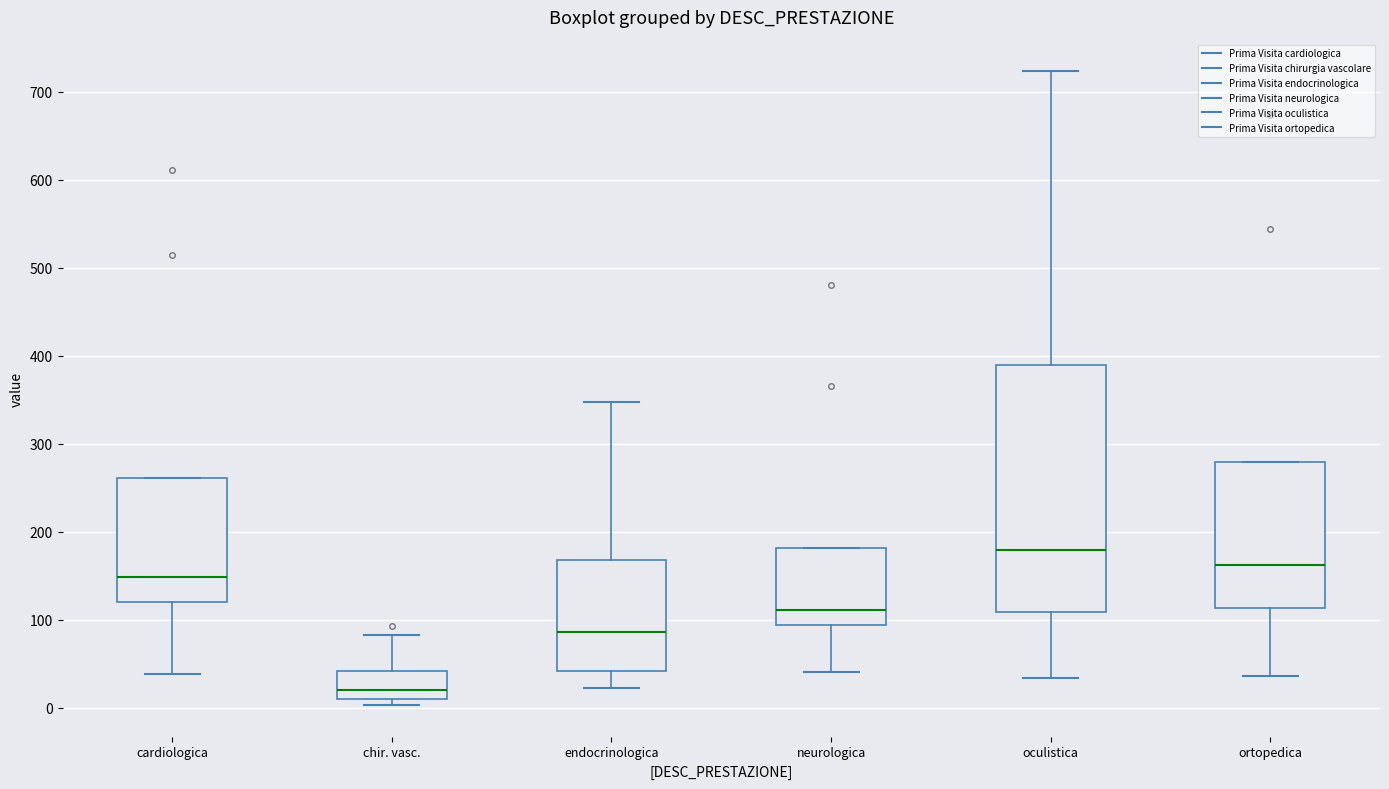

Which box's median line is the lowest?

chir. vasc.